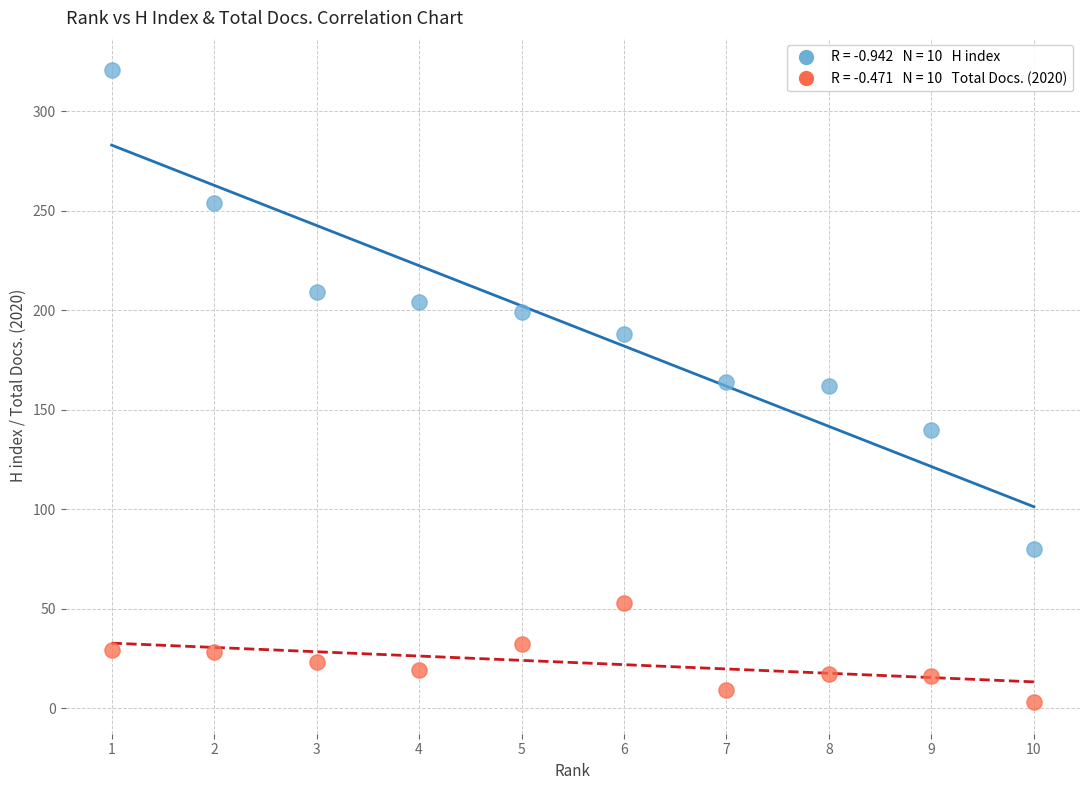

Across all data points, what is the range of Y values (max minus min)?

318